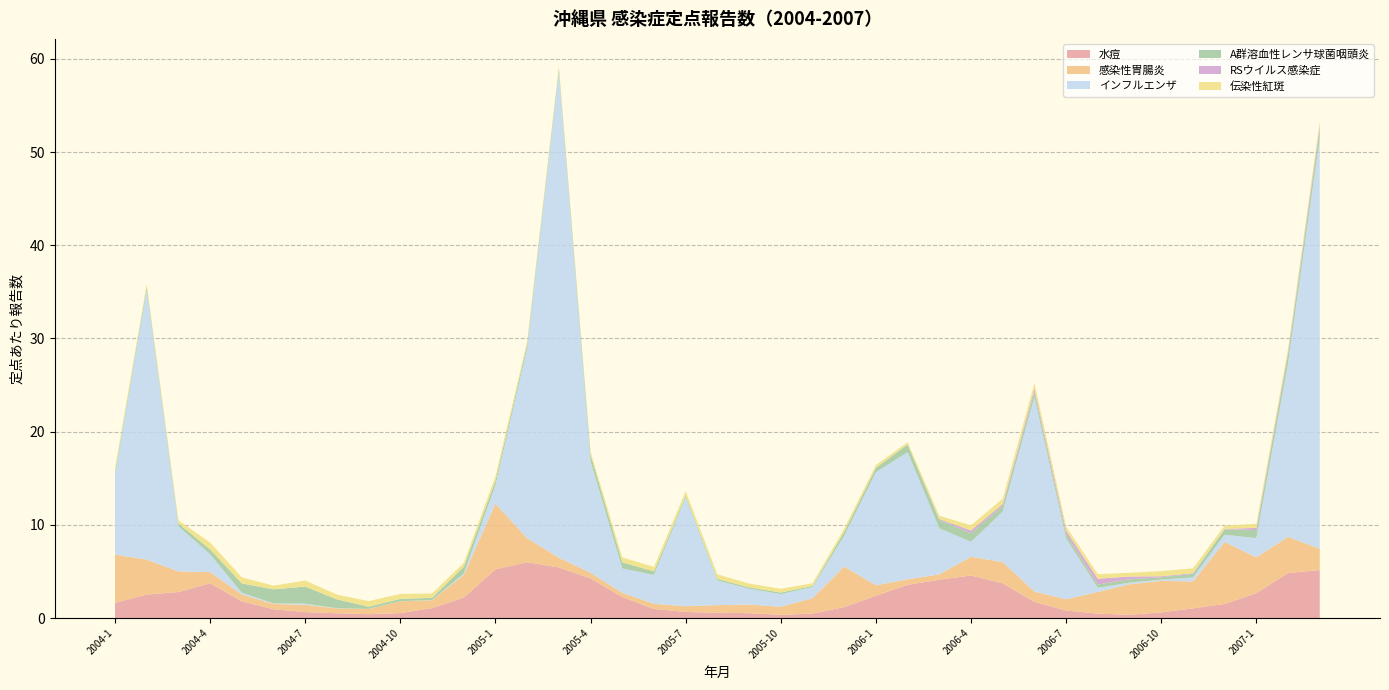

Reading left to right, transcribe all the data shown in this chart.

水痘: 2004-1=1.6	2004-2=2.5	2004-3=2.8	2004-4=3.7	2004-5=1.8	2004-6=0.9	2004-7=0.6	2004-8=0.5	2004-9=0.4	2004-10=0.5	2004-11=1.1	2004-12=2.2	2005-1=5.2	2005-2=6.0	2005-3=5.4	2005-4=4.3	2005-5=2.3	2005-6=1.0	2005-7=0.7	2005-8=0.6	2005-9=0.5	2005-10=0.3	2005-11=0.5	2005-12=1.2	2006-1=2.4	2006-2=3.6	2006-3=4.1	2006-4=4.6	2006-5=3.7	2006-6=1.7	2006-7=0.8	2006-8=0.5	2006-9=0.4	2006-10=0.6	2006-11=1.0	2006-12=1.5	2007-1=2.7	2007-2=4.8	2007-3=5.1
感染性胃腸炎: 2004-1=5.2	2004-2=3.8	2004-3=2.2	2004-4=1.2	2004-5=0.7	2004-6=0.6	2004-7=0.8	2004-8=0.5	2004-9=0.6	2004-10=1.3	2004-11=0.8	2004-12=2.4	2005-1=7.0	2005-2=2.6	2005-3=1.1	2005-4=0.6	2005-5=0.4	2005-6=0.6	2005-7=0.6	2005-8=0.8	2005-9=0.9	2005-10=0.9	2005-11=1.6	2005-12=4.4	2006-1=1.1	2006-2=0.6	2006-3=0.6	2006-4=2.0	2006-5=2.3	2006-6=1.1	2006-7=1.2	2006-8=2.3	2006-9=3.3	2006-10=3.4	2006-11=2.9	2006-12=6.7	2007-1=3.8	2007-2=3.9	2007-3=2.3
インフルエンザ: 2004-1=8.5	2004-2=28.9	2004-3=4.8	2004-4=1.9	2004-5=0.2	2004-6=0.1	2004-7=0.1	2004-8=0.0	2004-9=0.0	2004-10=0.0	2004-11=0.0	2004-12=0.1	2005-1=2.0	2005-2=20.4	2005-3=52.0	2005-4=12.0	2005-5=2.6	2005-6=3.1	2005-7=11.7	2005-8=2.6	2005-9=1.7	2005-10=1.4	2005-11=1.2	2005-12=3.3	2006-1=12.1	2006-2=13.6	2006-3=4.9	2006-4=1.6	2006-5=5.4	2006-6=20.9	2006-7=6.5	2006-8=0.4	2006-9=0.2	2006-10=0.1	2006-11=0.4	2006-12=0.8	2007-1=2.1	2007-2=18.6	2007-3=44.1
A群溶血性レンサ球菌咽頭炎: 2004-1=0.4	2004-2=0.4	2004-3=0.3	2004-4=0.5	2004-5=1.0	2004-6=1.5	2004-7=1.8	2004-8=0.9	2004-9=0.2	2004-10=0.2	2004-11=0.2	2004-12=0.7	2005-1=0.5	2005-2=0.5	2005-3=0.5	2005-4=0.7	2005-5=0.7	2005-6=0.4	2005-7=0.2	2005-8=0.2	2005-9=0.1	2005-10=0.2	2005-11=0.1	2005-12=0.4	2006-1=0.5	2006-2=0.8	2006-3=0.9	2006-4=0.9	2006-5=0.6	2006-6=0.6	2006-7=0.5	2006-8=0.4	2006-9=0.4	2006-10=0.3	2006-11=0.4	2006-12=0.6	2007-1=0.9	2007-2=0.9	2007-3=1.0
RSウイルス感染症: 2004-1=0.0	2004-2=0.0	2004-3=0.0	2004-4=0.0	2004-5=0.0	2004-6=0.0	2004-7=0.0	2004-8=0.0	2004-9=0.0	2004-10=0.0	2004-11=0.0	2004-12=0.0	2005-1=0.0	2005-2=0.0	2005-3=0.0	2005-4=0.0	2005-5=0.0	2005-6=0.0	2005-7=0.0	2005-8=0.0	2005-9=0.0	2005-10=0.0	2005-11=0.0	2005-12=0.0	2006-1=0.0	2006-2=0.0	2006-3=0.1	2006-4=0.3	2006-5=0.2	2006-6=0.3	2006-7=0.4	2006-8=0.6	2006-9=0.3	2006-10=0.1	2006-11=0.1	2006-12=0.1	2007-1=0.2	2007-2=0.2	2007-3=0.4
伝染性紅斑: 2004-1=0.4	2004-2=0.3	2004-3=0.3	2004-4=0.7	2004-5=0.7	2004-6=0.4	2004-7=0.6	2004-8=0.5	2004-9=0.6	2004-10=0.5	2004-11=0.5	2004-12=0.4	2005-1=0.5	2005-2=0.3	2005-3=0.3	2005-4=0.3	2005-5=0.5	2005-6=0.5	2005-7=0.5	2005-8=0.5	2005-9=0.4	2005-10=0.4	2005-11=0.3	2005-12=0.3	2006-1=0.3	2006-2=0.2	2006-3=0.4	2006-4=0.6	2006-5=0.6	2006-6=0.6	2006-7=0.5	2006-8=0.5	2006-9=0.4	2006-10=0.6	2006-11=0.5	2006-12=0.4	2007-1=0.4	2007-2=0.4	2007-3=0.4